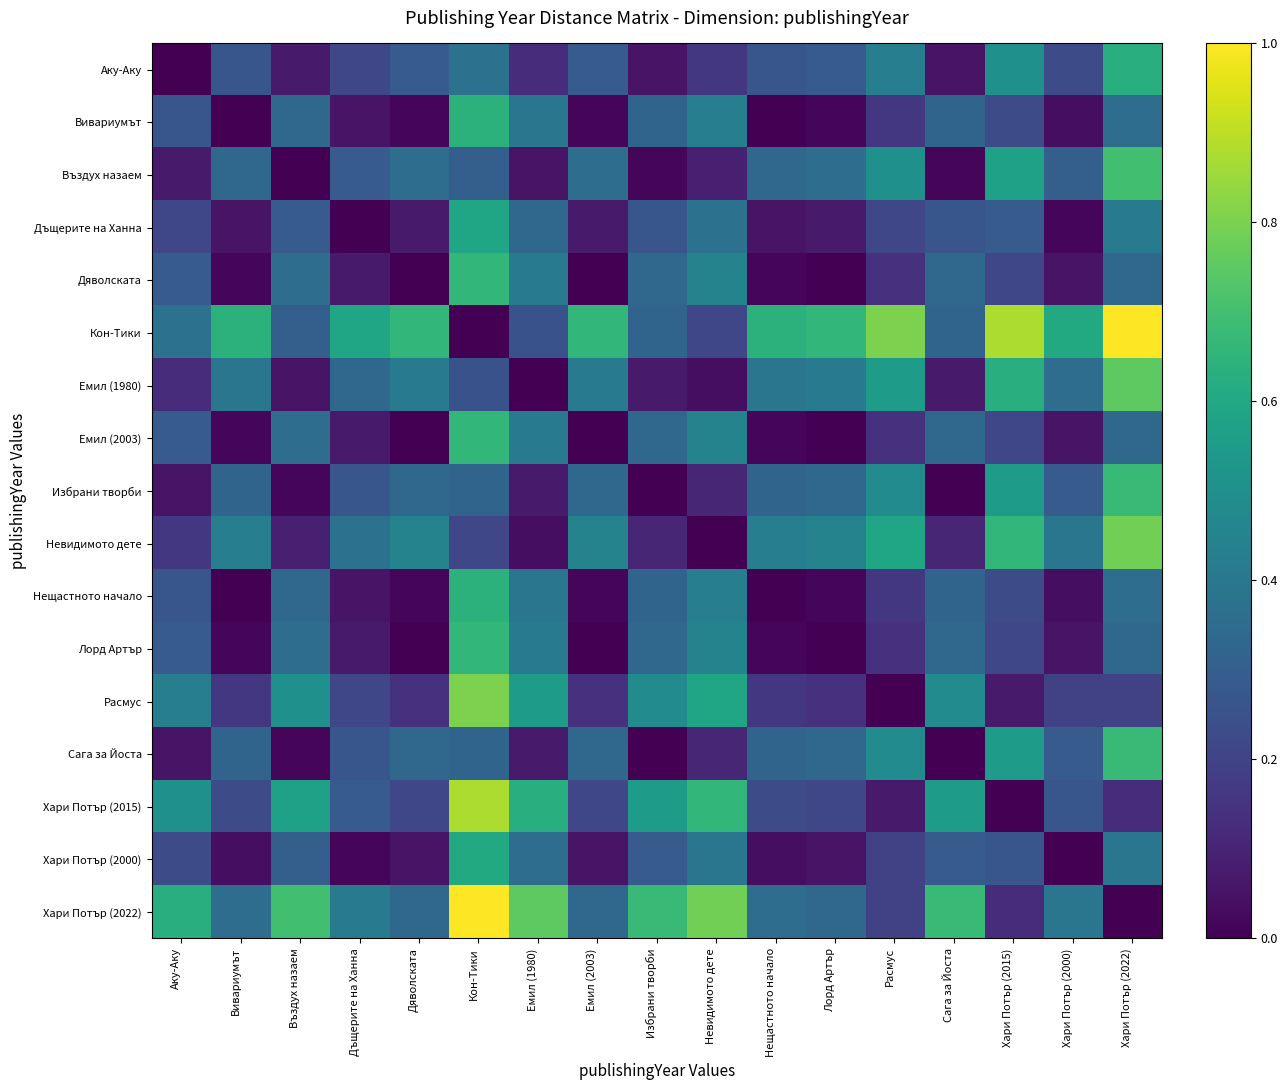

What is the spread (max minus min) of values at Сага за Йоста?

0.7